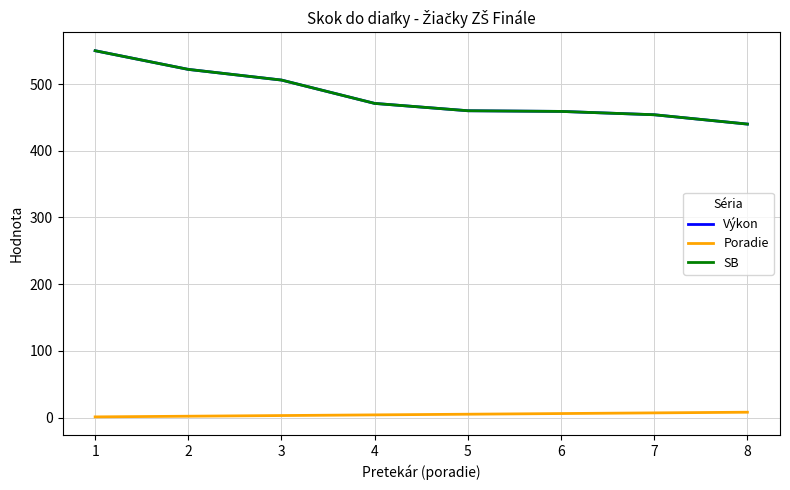

Reading right to left, what are all the values shown in this chart?

Výkon: 440	454	459	460	471	506	522	550
Poradie: 8	7	6	5	4	3	2	1
SB: 440	454	459	460	471	506	522	550